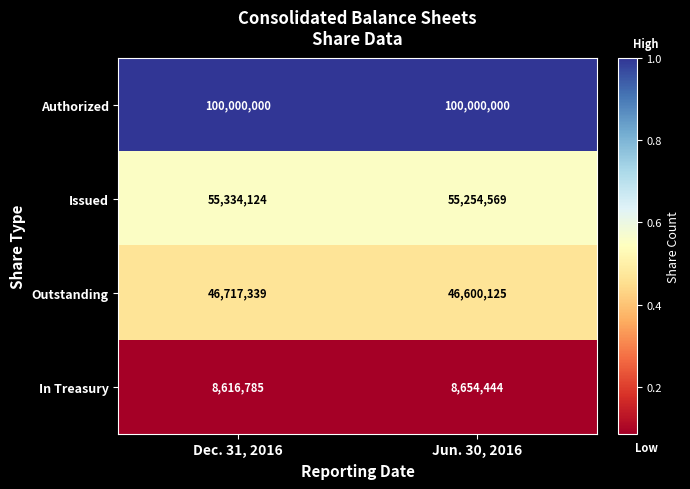

At which category is the sum across all series the highest?

Dec. 31, 2016